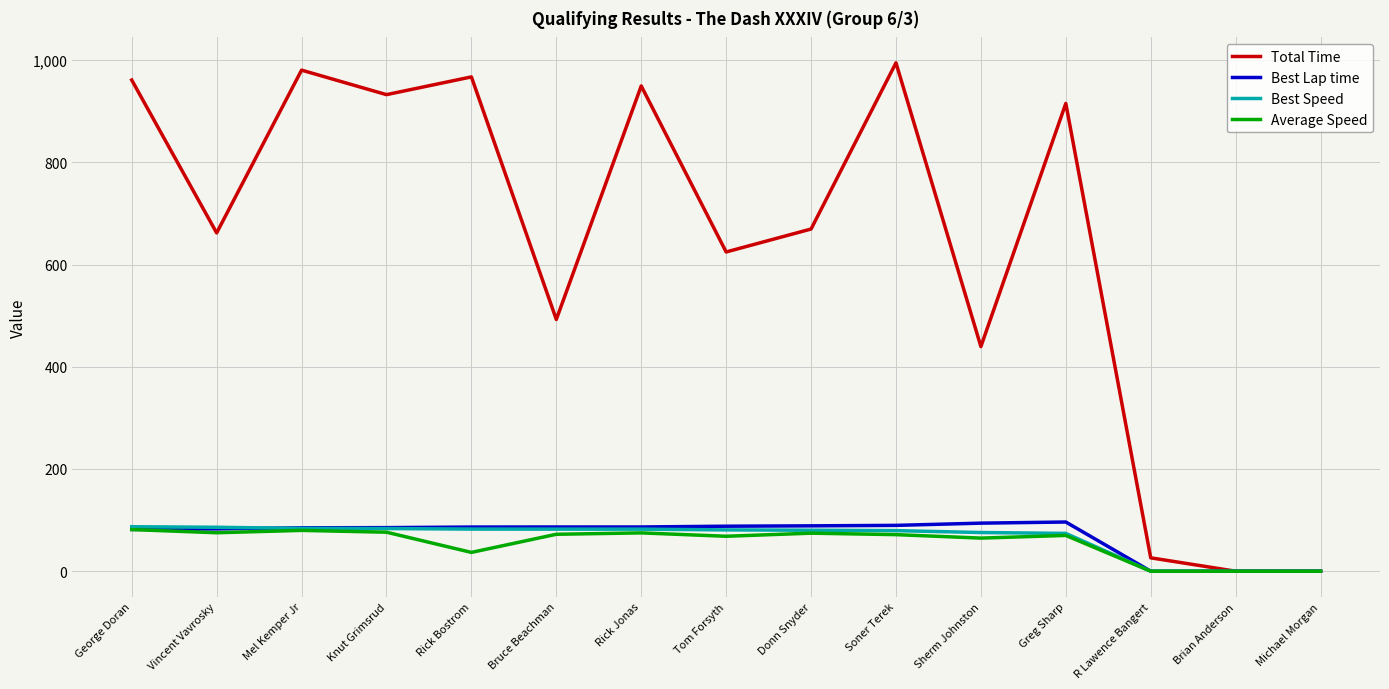

Read the Best Speed value at Vincent Vavrosky.

86.0